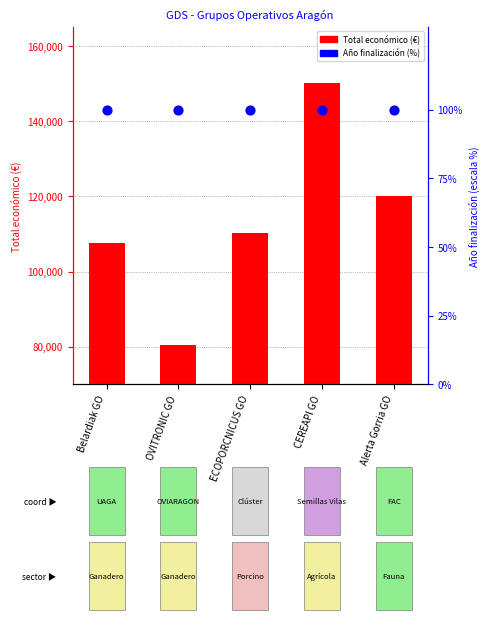

Is the value of Año finalización (pct) at Belardiak GO greater than the value of Total económico (€) at ECOPORCNICUS GO?

No